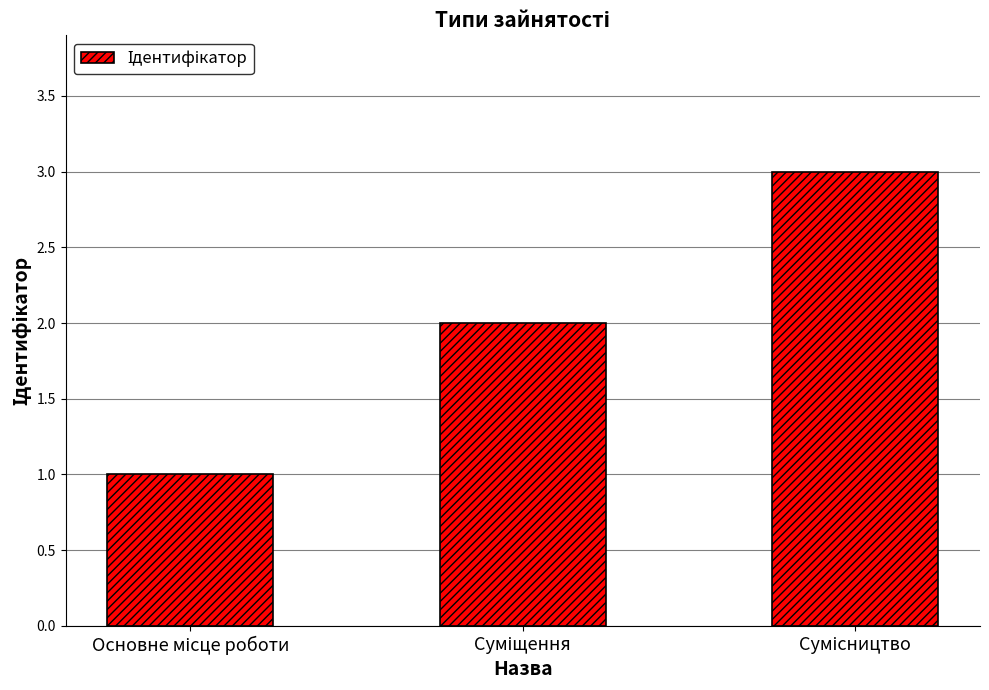

How many values are between 1 and 3?

3